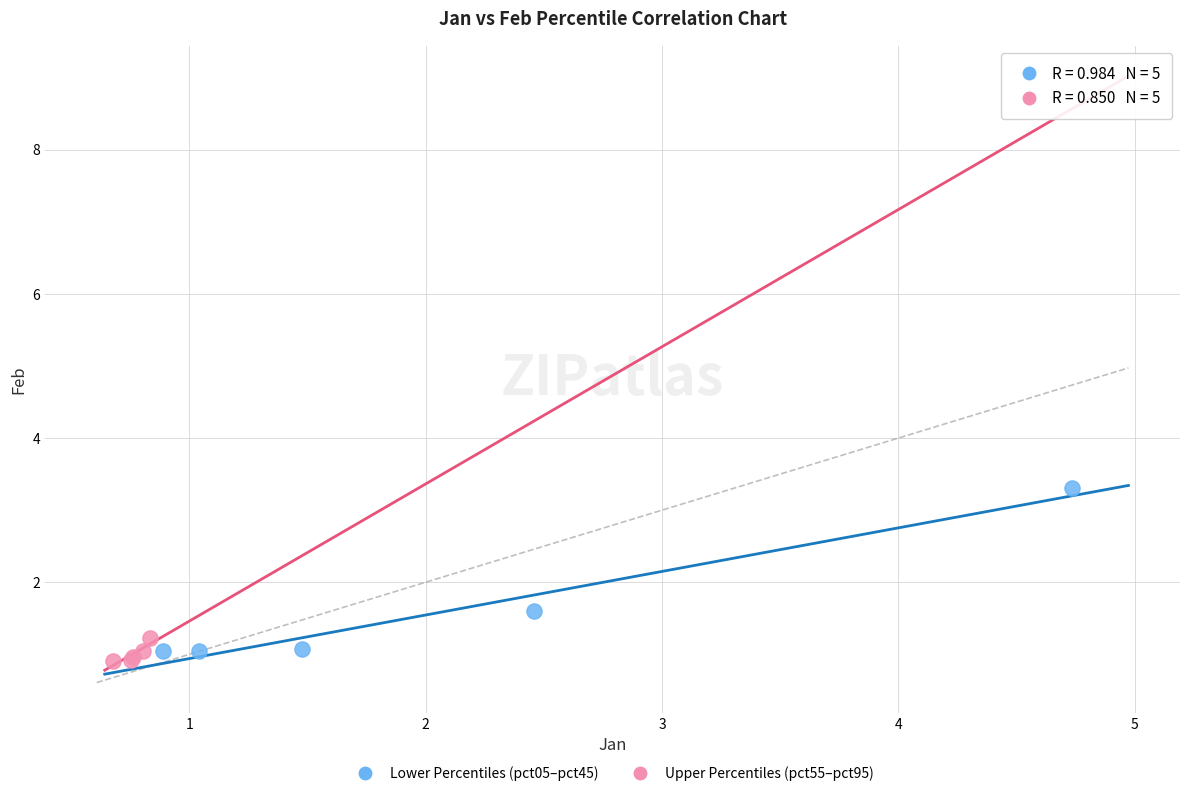

Which series has the largest Y range (max minus min)?

Lower Percentiles (pct05–pct45)